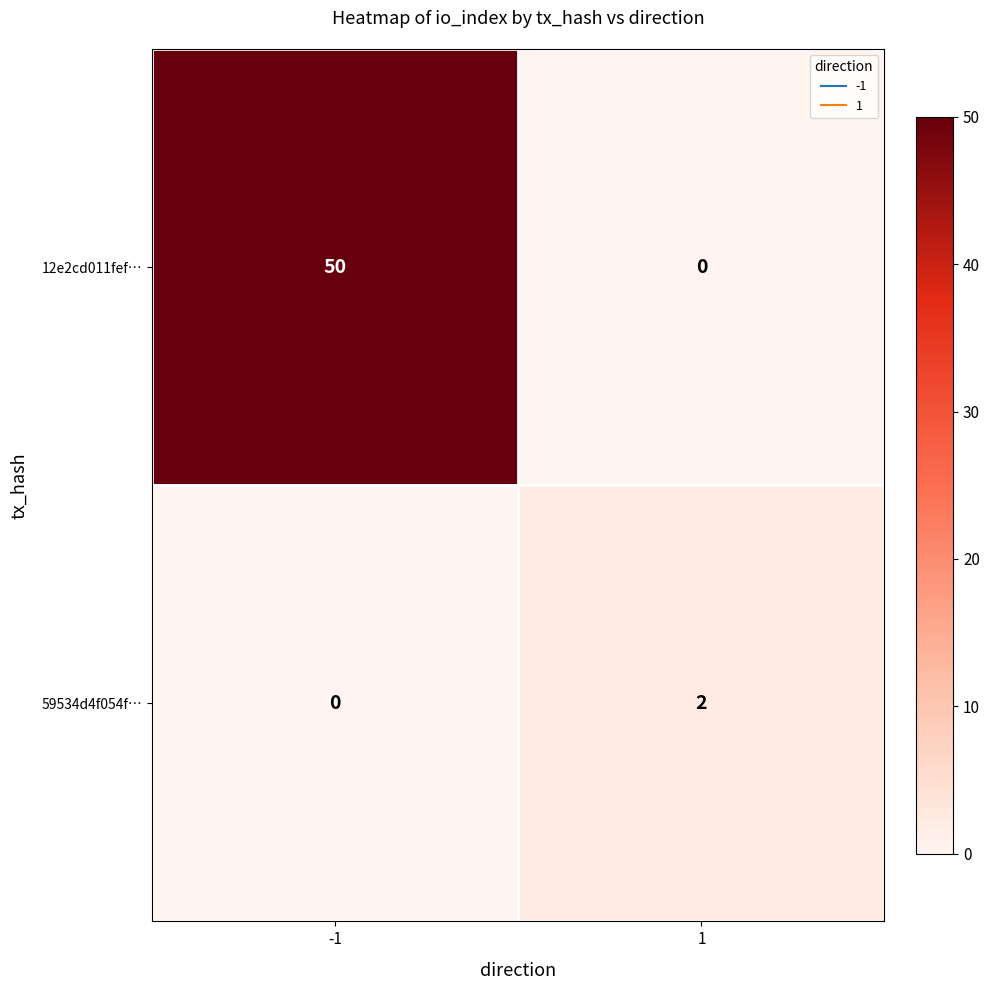

Reading left to right, list all the values displayed in this chart.

12e2cd011fef…: 50	0
59534d4f054f…: 0	2